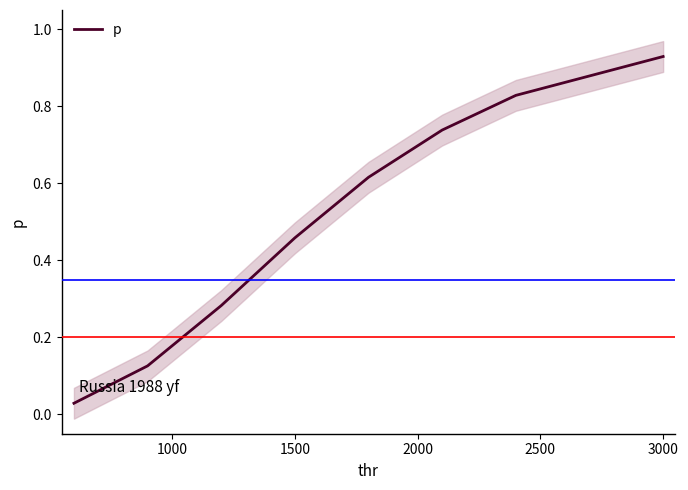

What is the value of the 2nd point from the left?

0.1